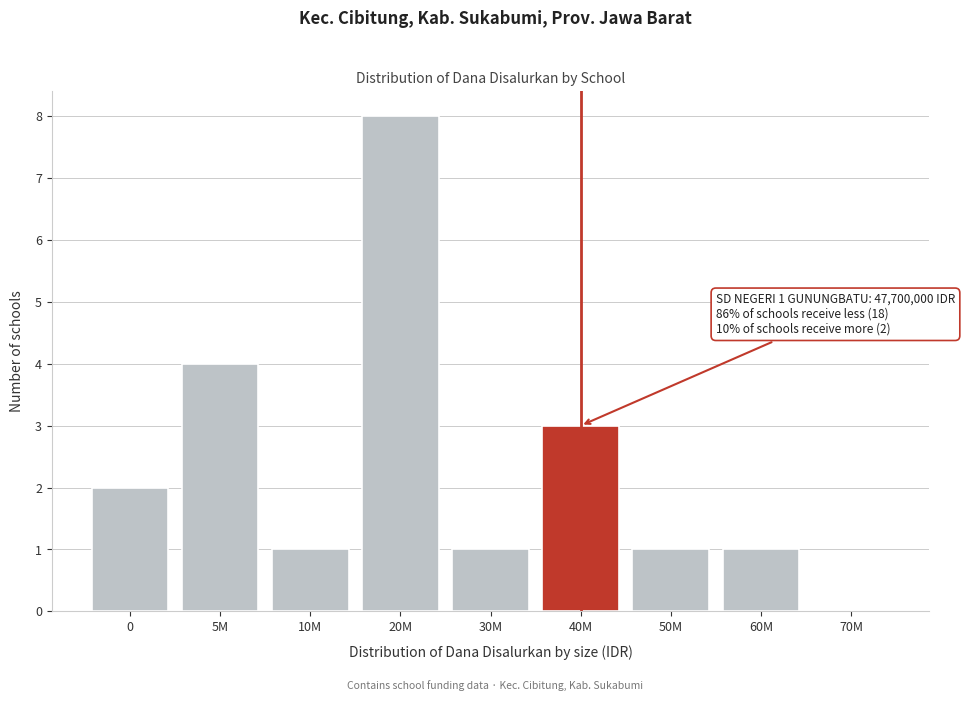

Reading right to left, list all the values displayed in this chart.

70M=0	60M=1	50M=1	40M=3	30M=1	20M=8	10M=1	5M=4	0=2